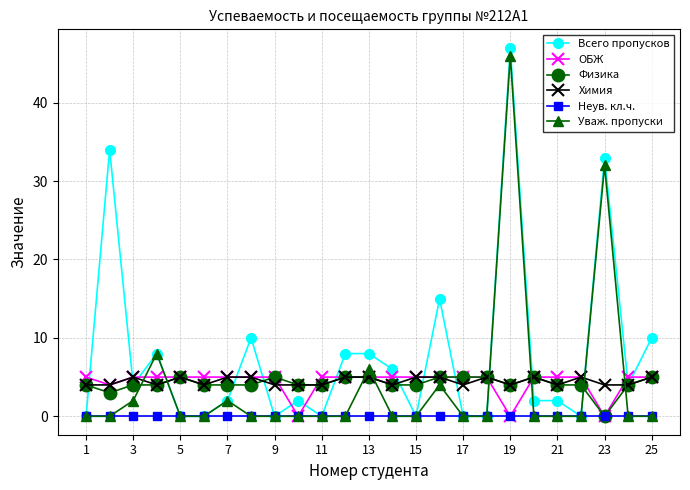

True or false: Уваж. пропуски has more than 1 interior local peaks.

True